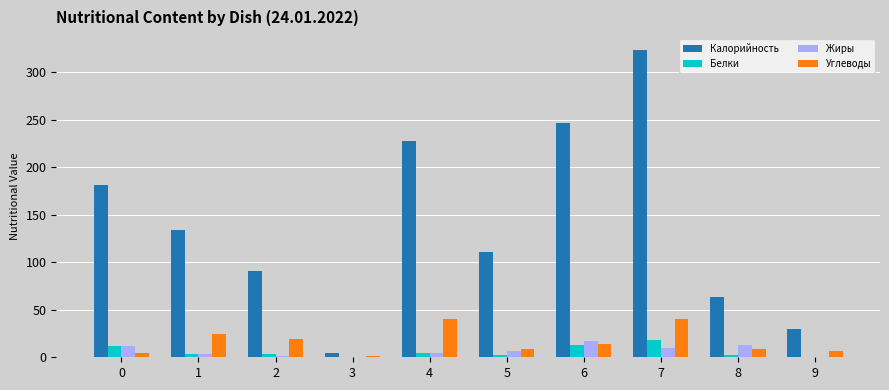

The value of Калорийность at 7 is 70. True or false?

False